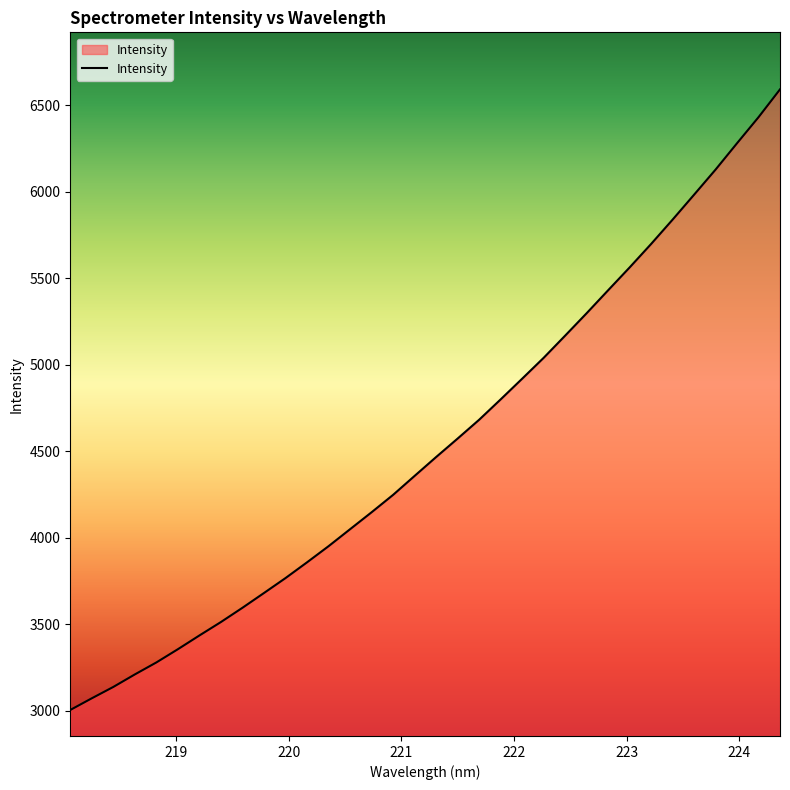

What is the difference between the maximum and minimum values?

3585.7